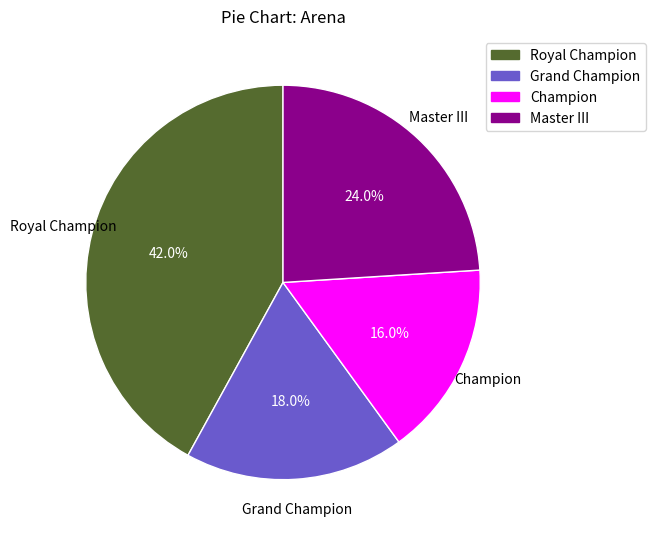

Count the number of slices in the pie.

4